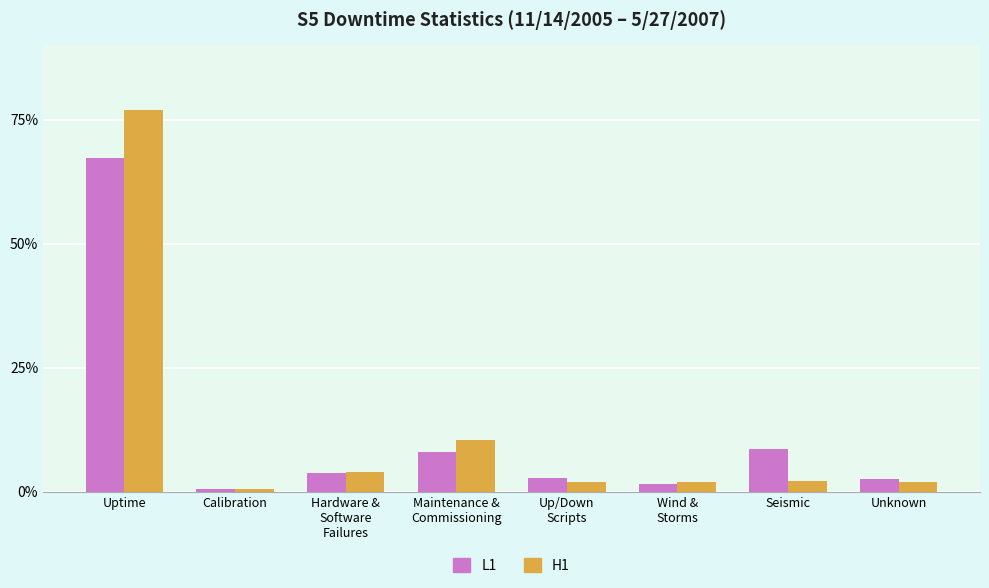

Rank the series by their maximum value, from highest to lowest.

H1, L1